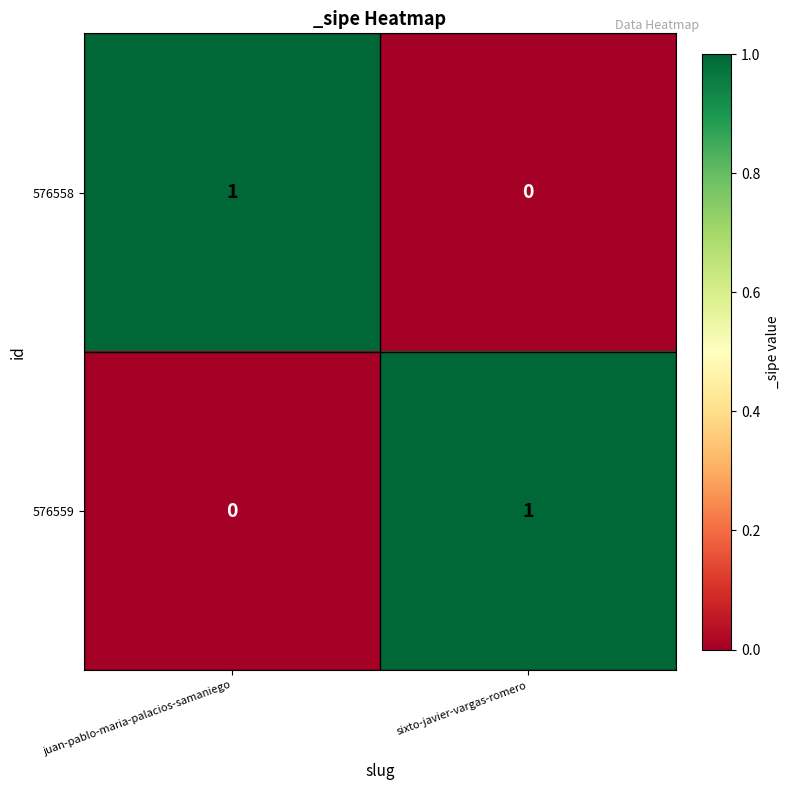

What is the difference between the highest and lowest values at juan-pablo-maria-palacios-samaniego?

1